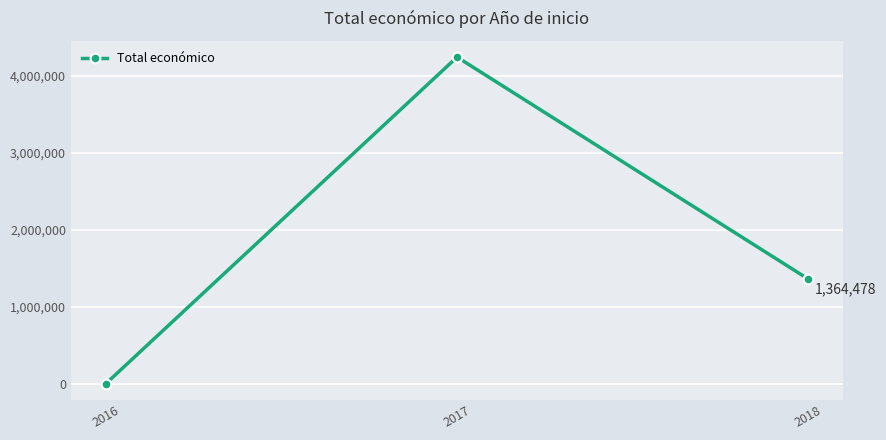

How many distinct data groups are displayed?

1